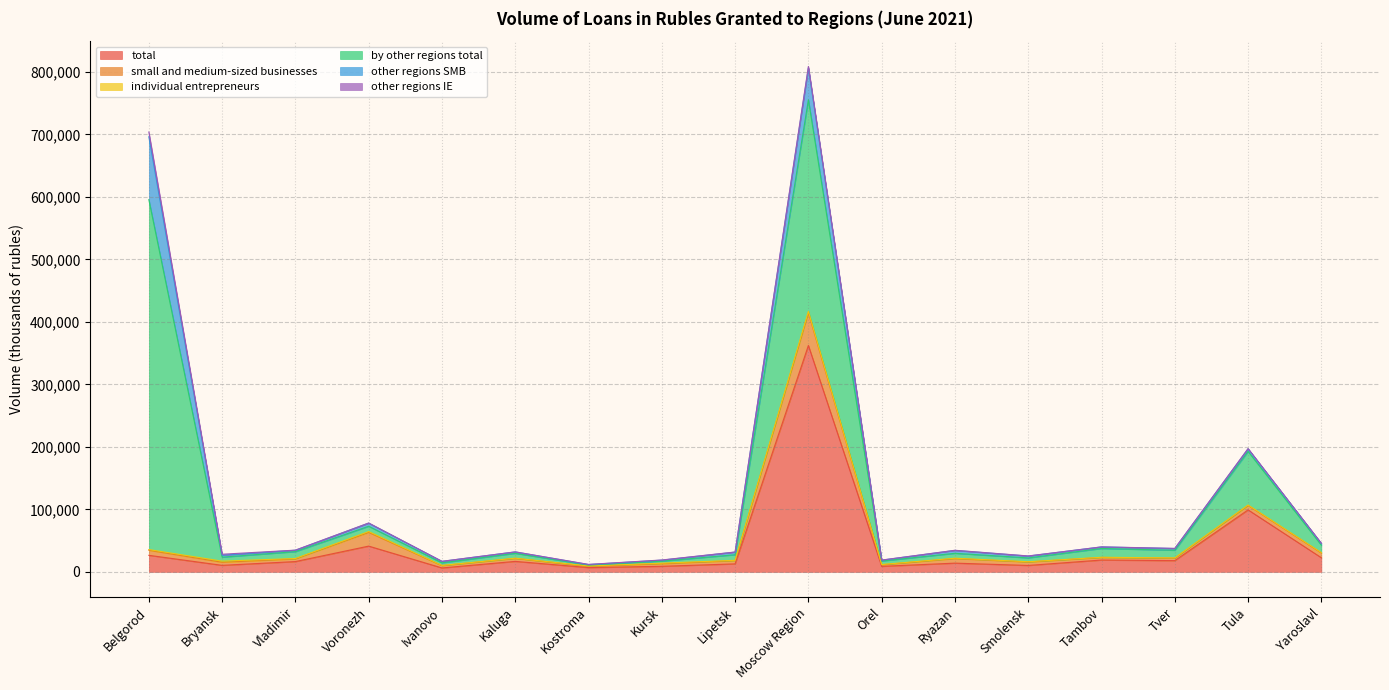

What is the label of the 11th point from the right?

Kostroma